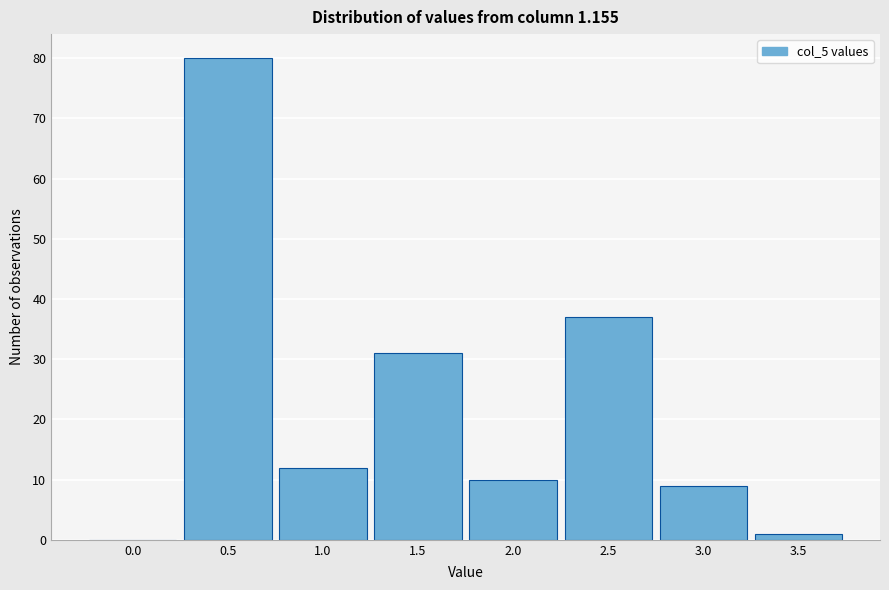

Reading left to right, what are all the values shown in this chart?

0.0=0	0.5=80	1.0=12	1.5=31	2.0=10	2.5=37	3.0=9	3.5=1